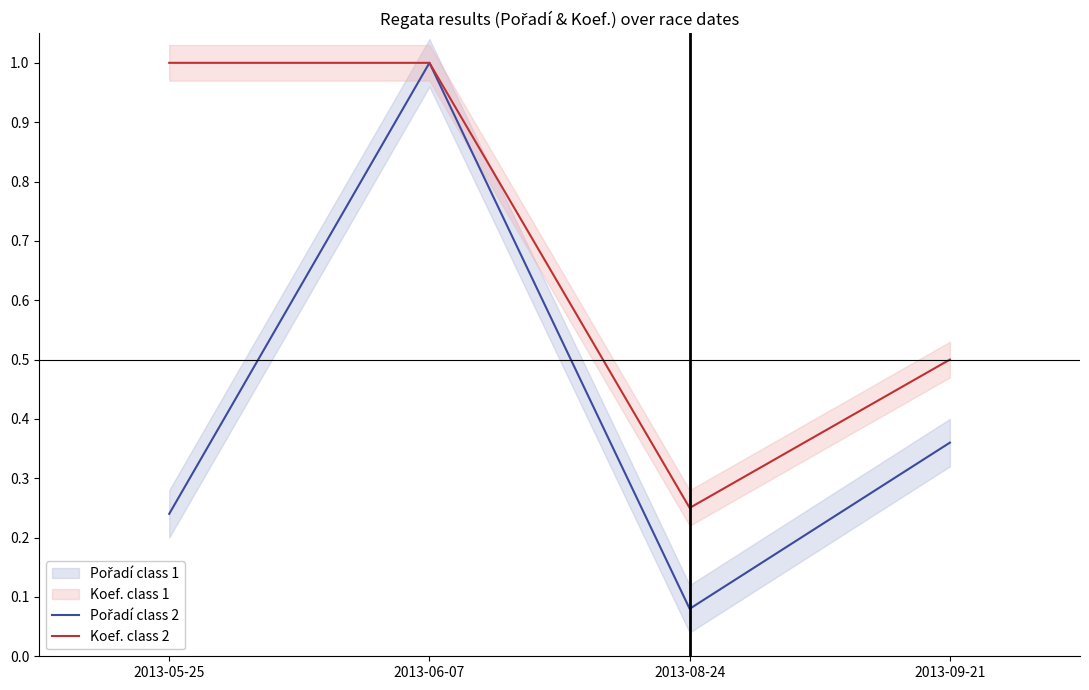

Which series has the largest total across all categories?

Koef. class 2